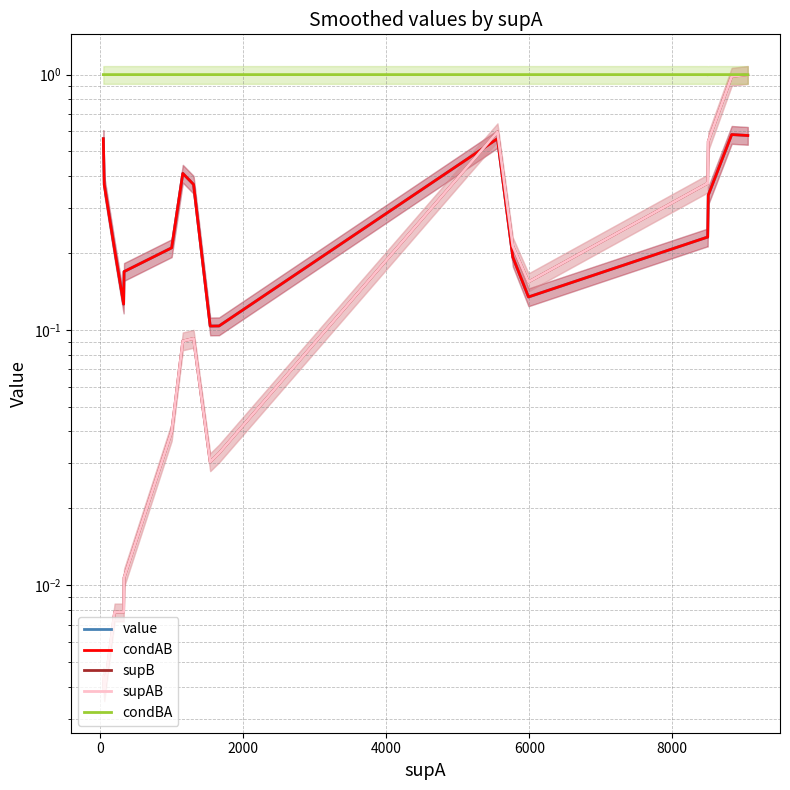

Count the number of data series in this chart.

5